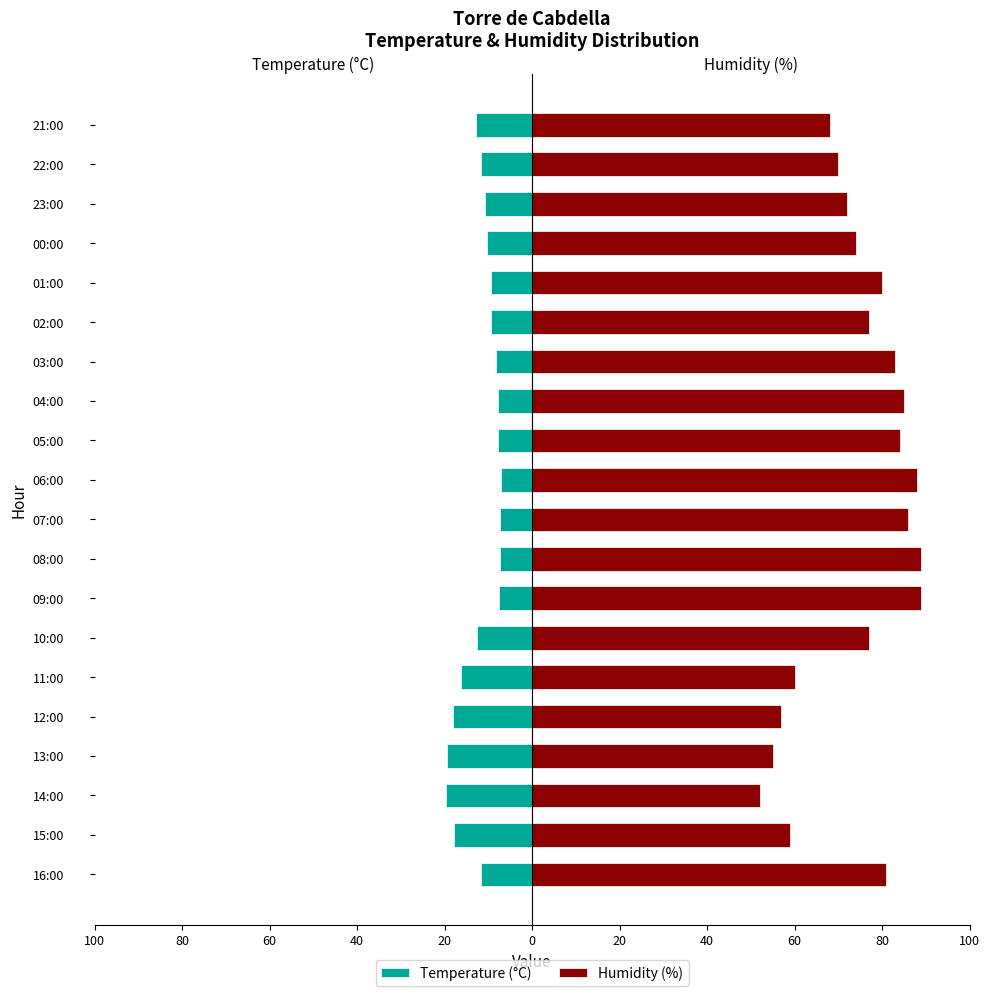

Is it true that Temperature (°C) equals -21.8 at 10:00?

False